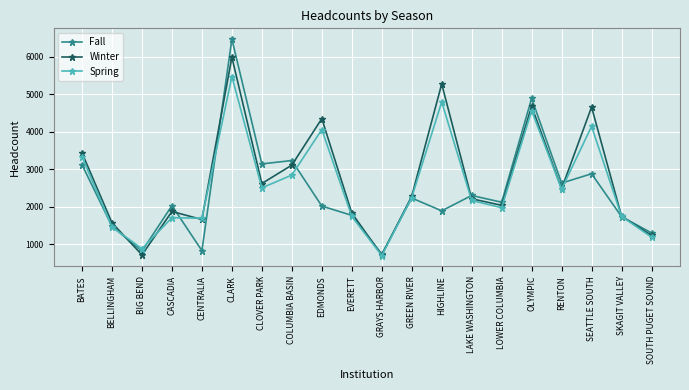

True or false: Spring and Winter intersect in this chart.

True